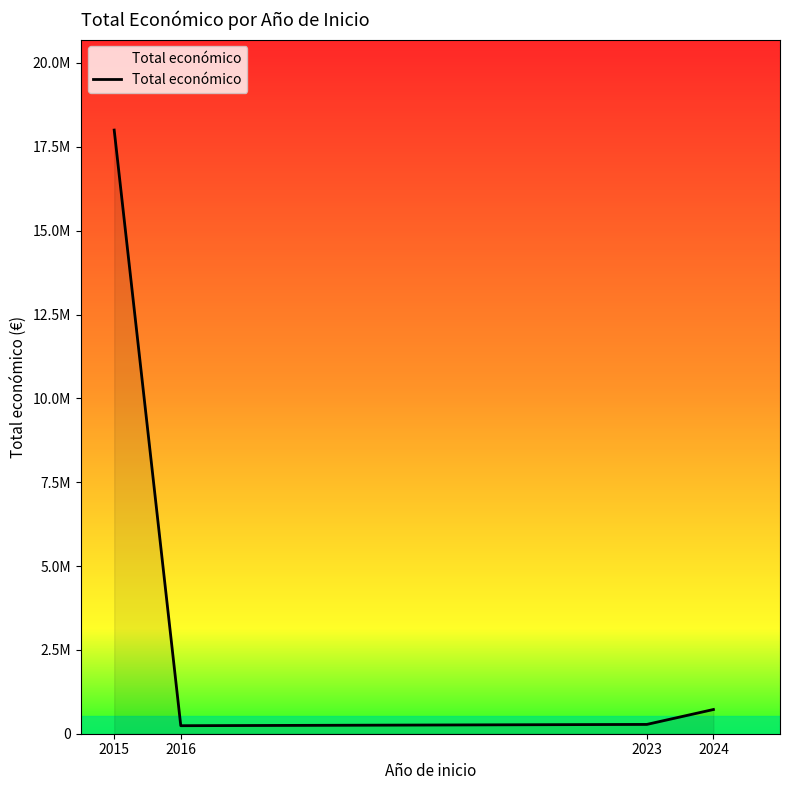

At which label is the value closest to 9119246?

2024